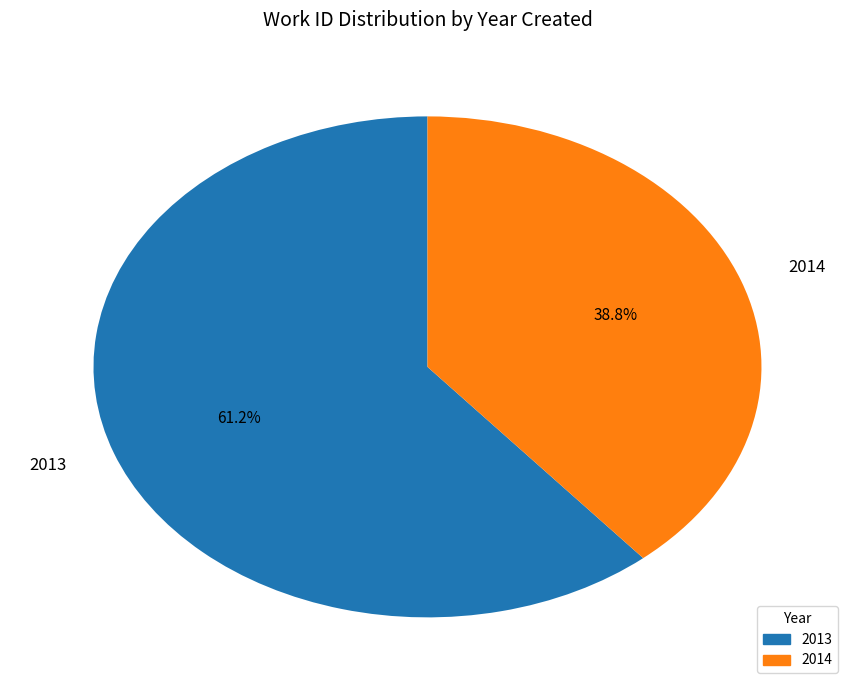

What percentage is the 2014 slice, to the nearest percent?

39%